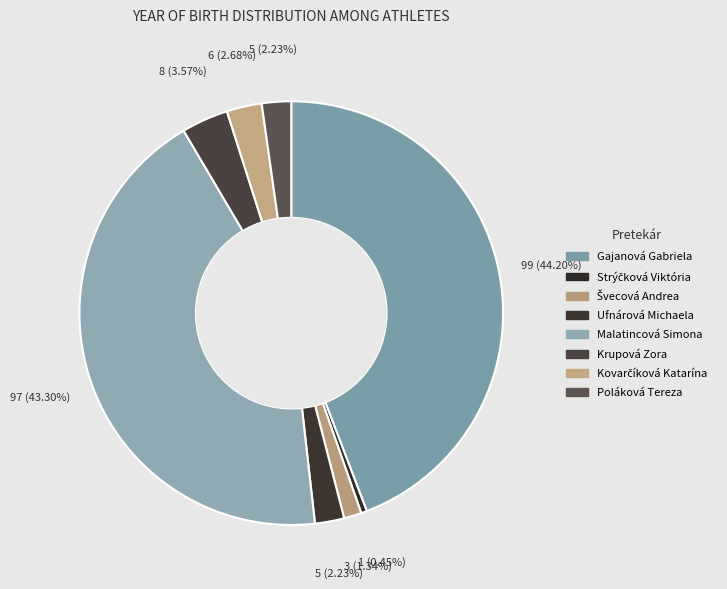

Combined, do Kovarčíková Katarína and Krupová Zora account for over 50%?

No